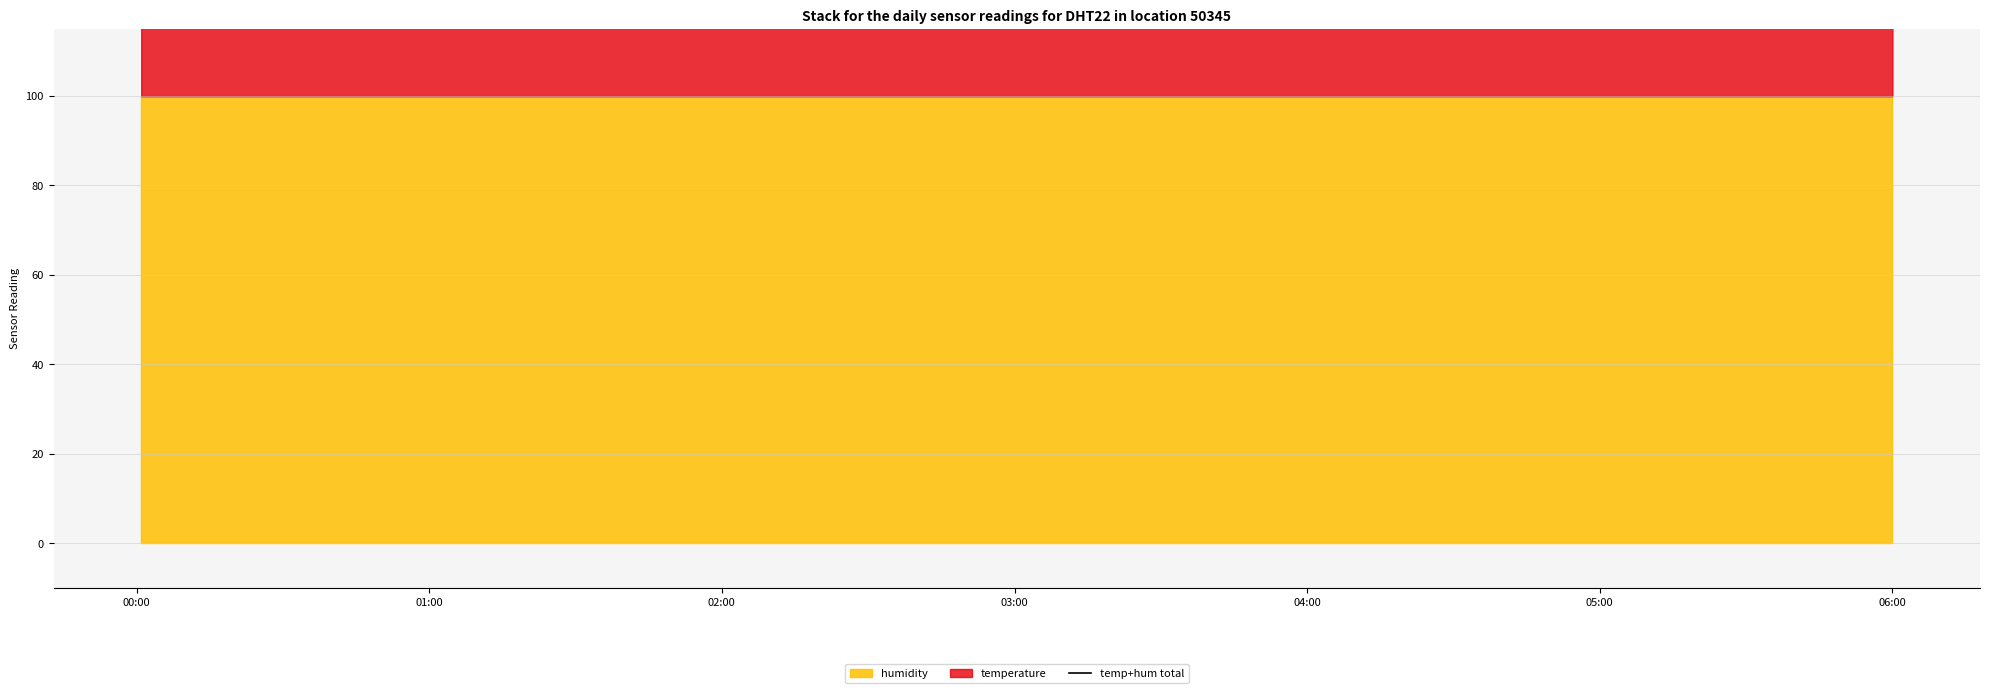

Reading left to right, what are all the values shown in this chart?

119.5	119.3	119.2	119.2	119.1	118.9	118.9	118.9	118.3	118.0	117.2	117.1	117.0	116.9	116.8	116.6	116.4	116.7	117.1	117.9